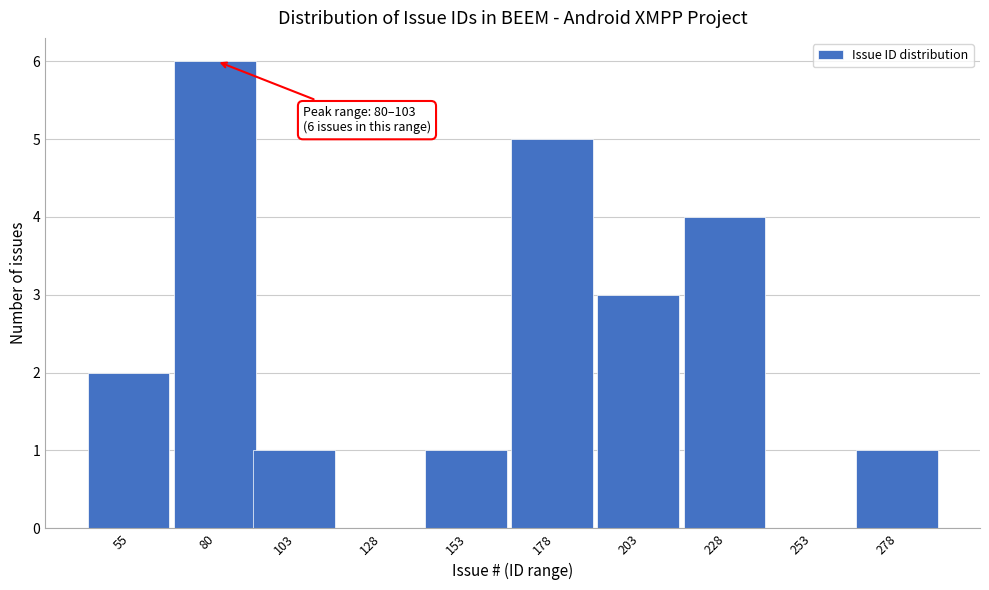

Reading left to right, list all the values displayed in this chart.

55=2	80=6	103=1	128=0	153=1	178=5	203=3	228=4	253=0	278=1